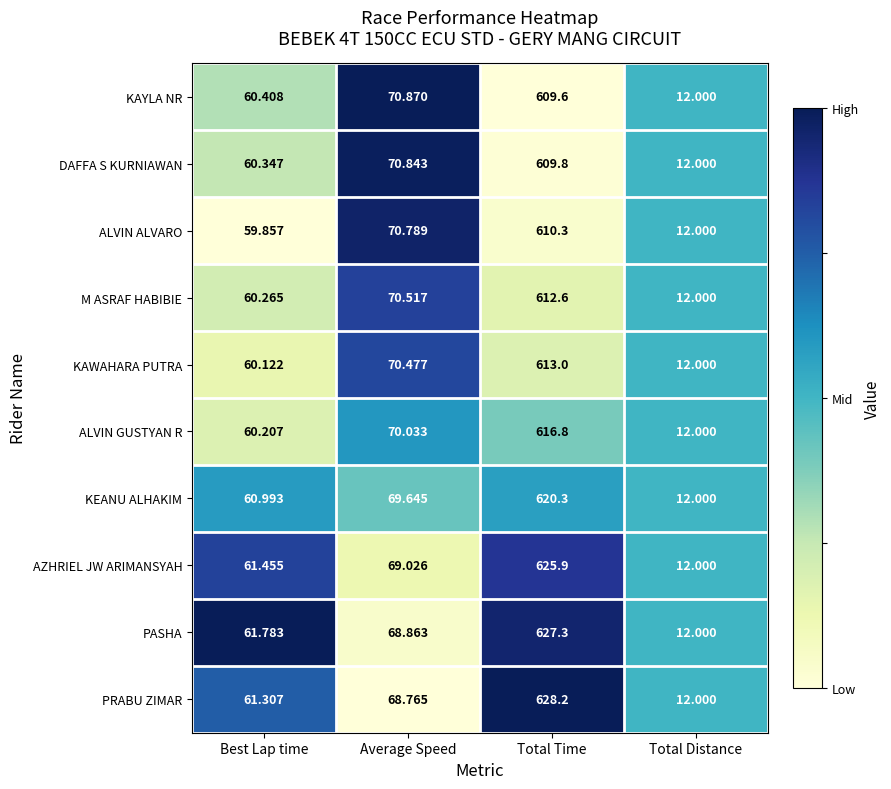

Between Best Lap time and Total Distance, which series saw the biggest shift?

PASHA